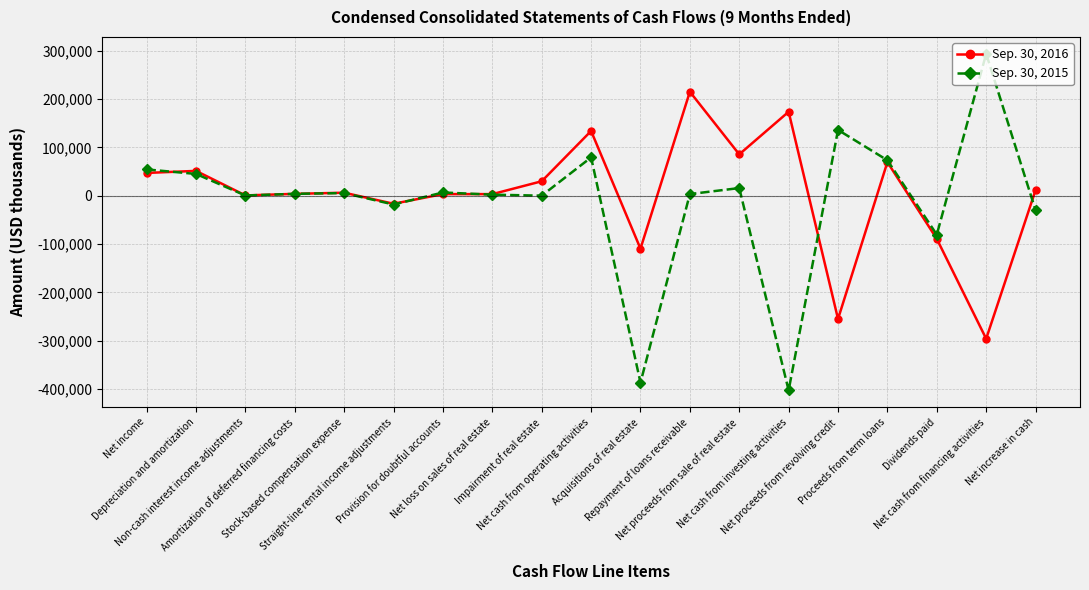

The Sep. 30, 2015 series shows 293477 at Net cash from financing activities. True or false?

True